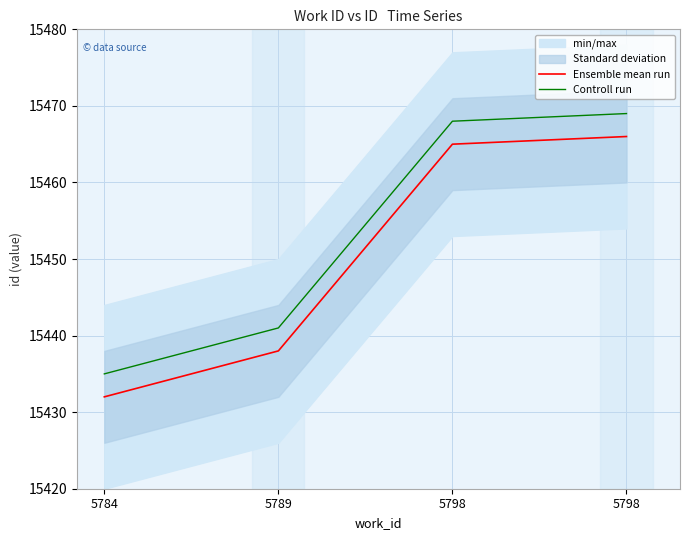

Reading right to left, transcribe all the data shown in this chart.

Ensemble mean run: 15466	15465	15438	15432
Controll run: 15469	15468	15441	15435